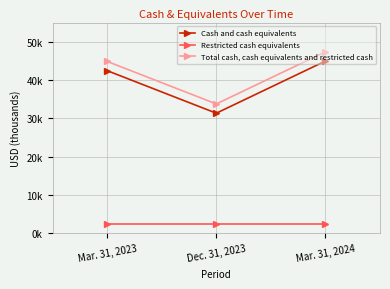

What position from the right is Dec. 31, 2023?

2